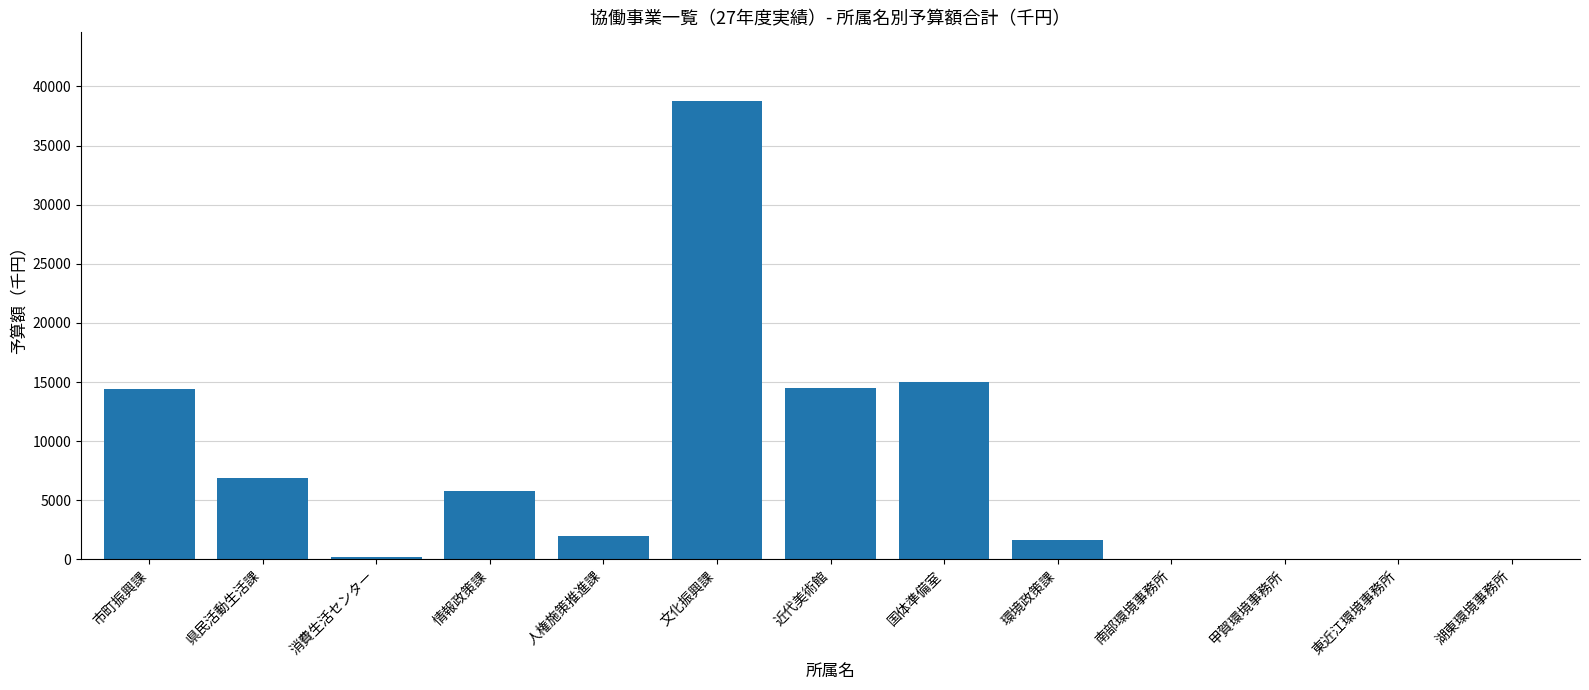

Count the number of categories in the chart.

13